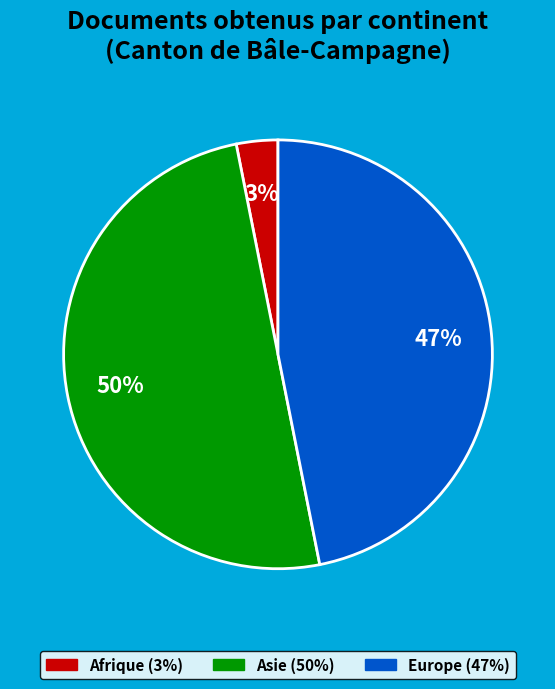

Count the number of slices in the pie.

3